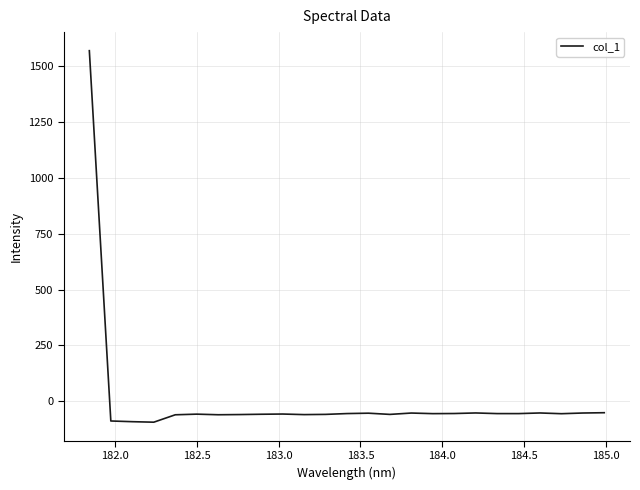

What is the difference between the maximum and minimum values?

1665.8